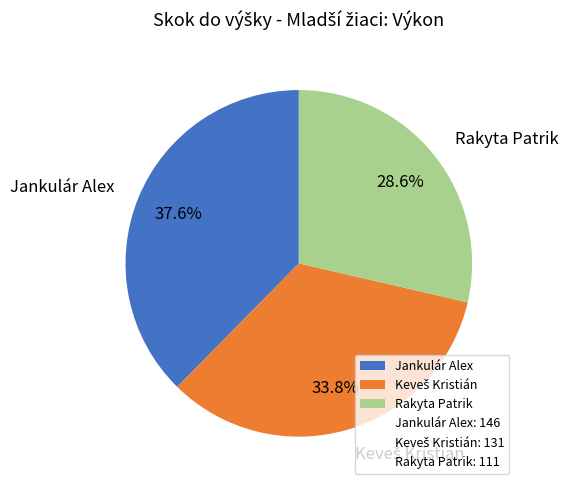

Which category has the smallest portion of the pie?

Rakyta Patrik